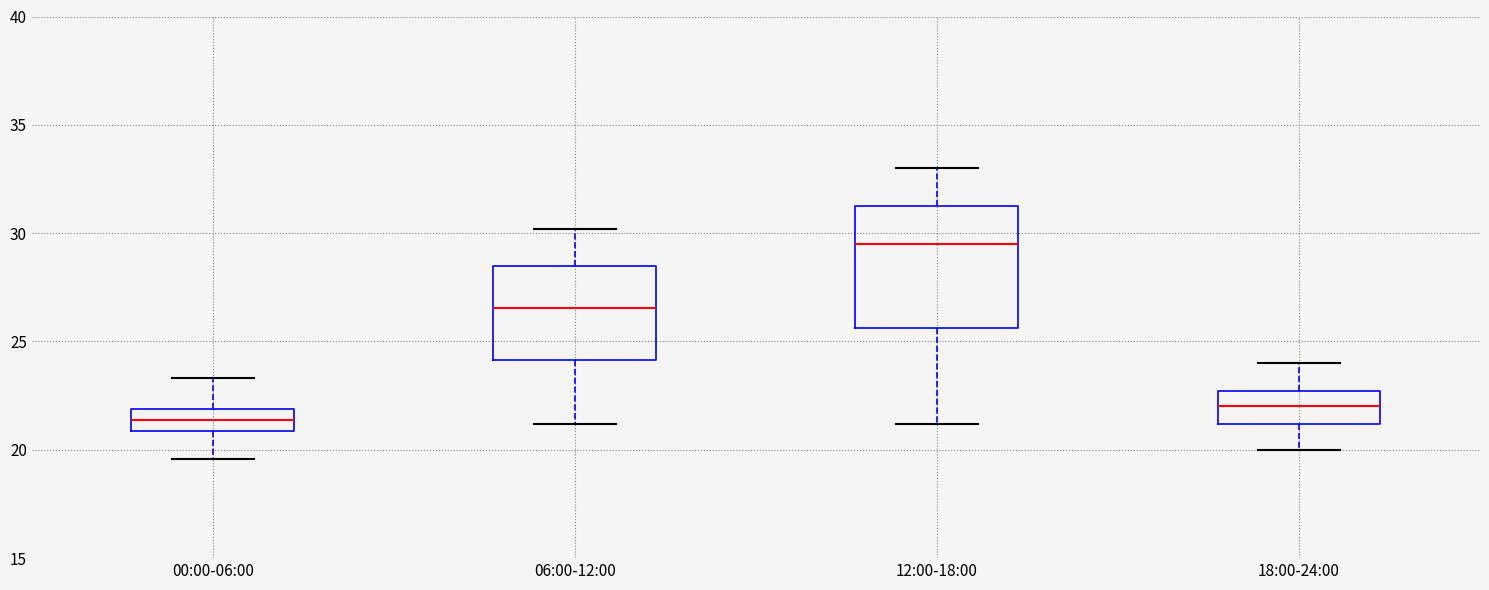

Comparing the boxes themselves (not the whiskers), which one is the tallest?

12:00-18:00